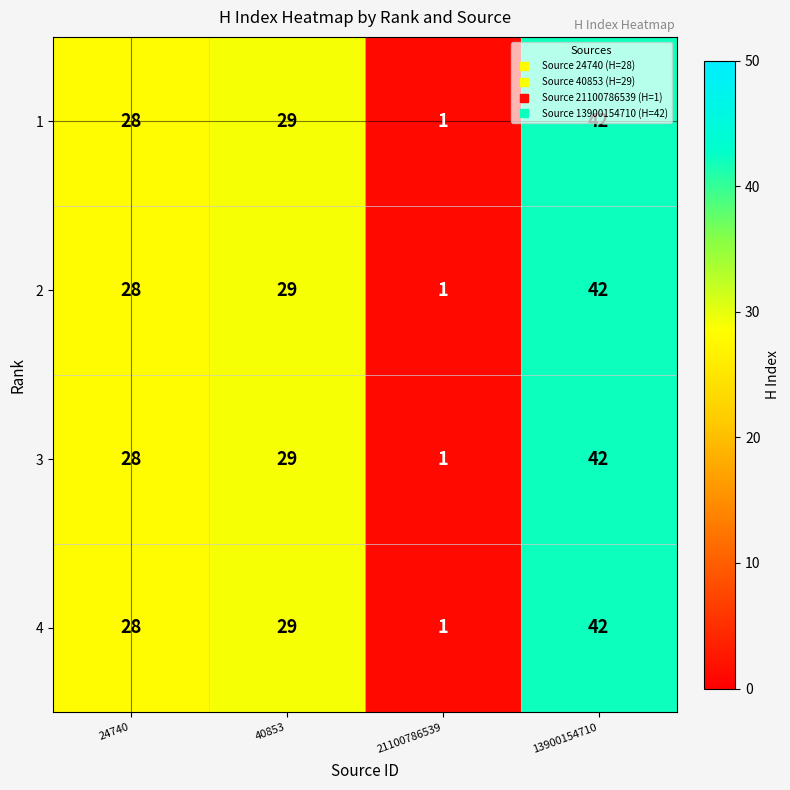

What is the maximum value shown in the chart?

42